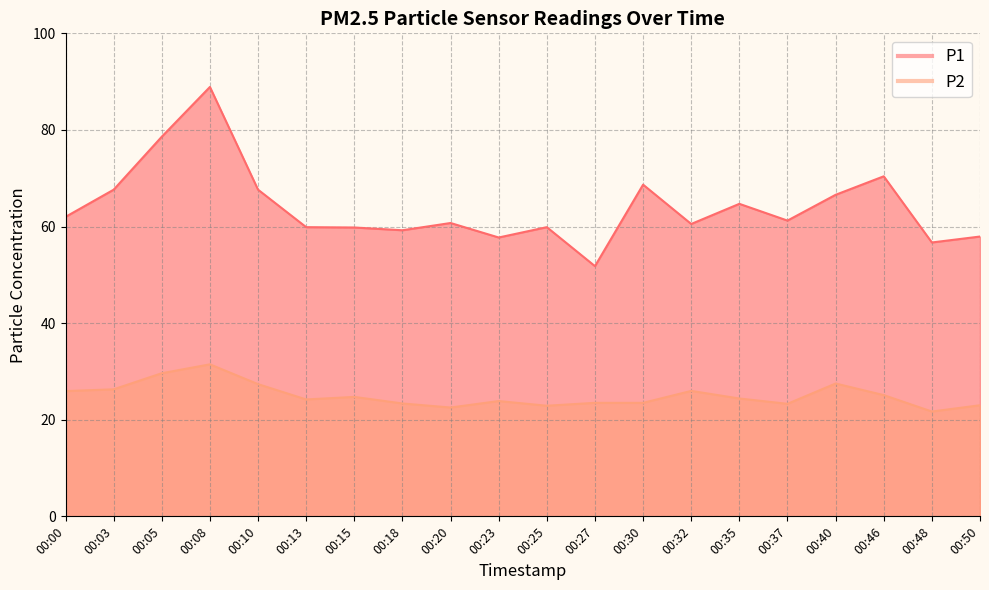

How many lines are shown in the chart?

2